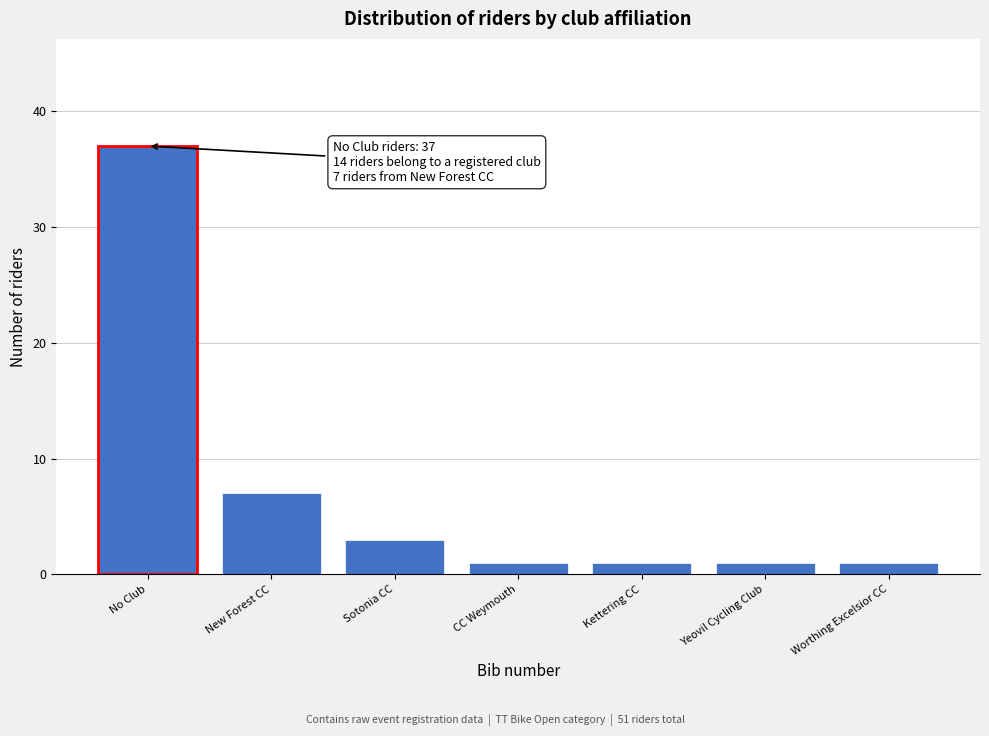

Reading left to right, transcribe all the data shown in this chart.

37	7	3	1	1	1	1